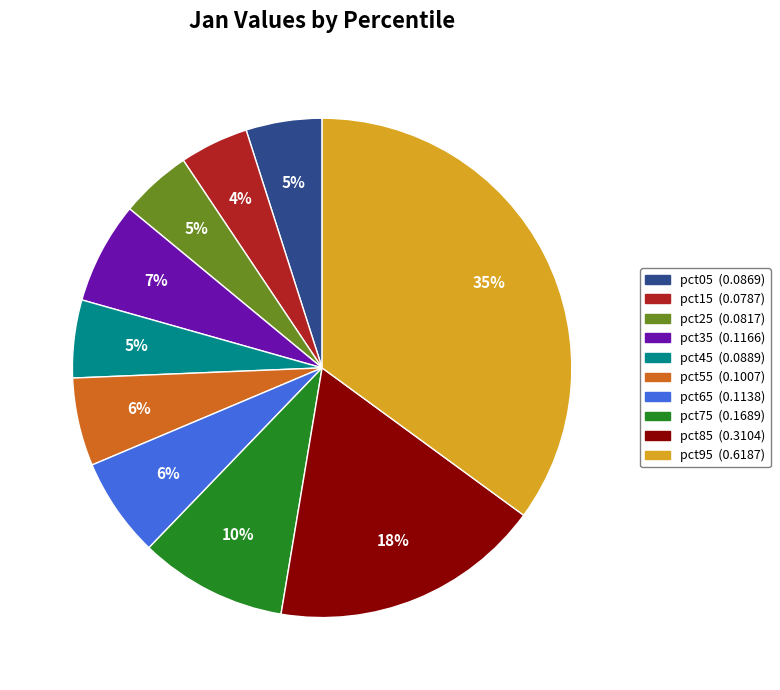

What percentage is the pct85 slice, to the nearest percent?

18%